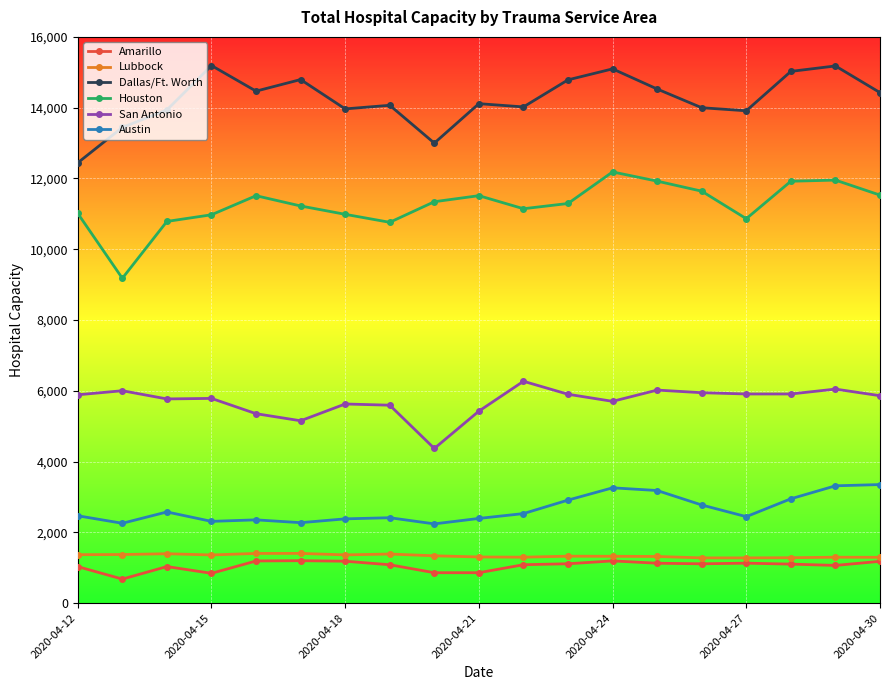

What is the value of the Austin point at the 18th from the left?

3314